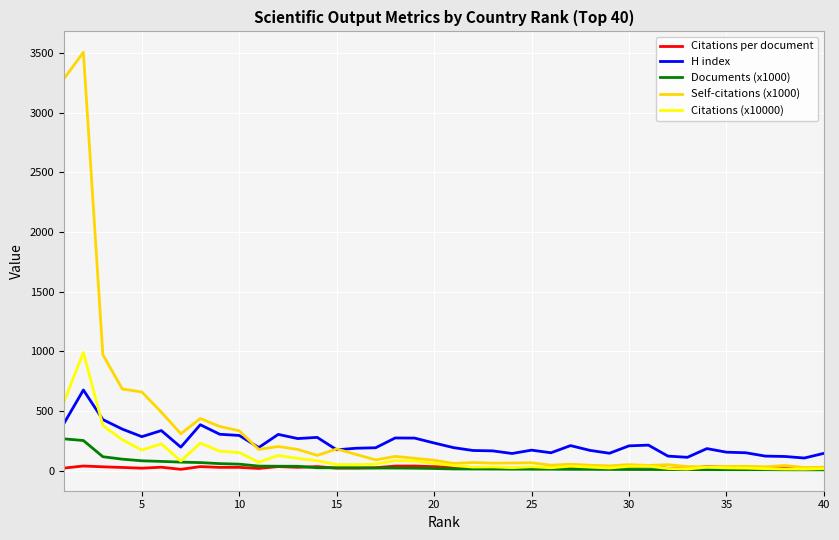

Which series has the widest spread of values?

Self-citations (x1000)